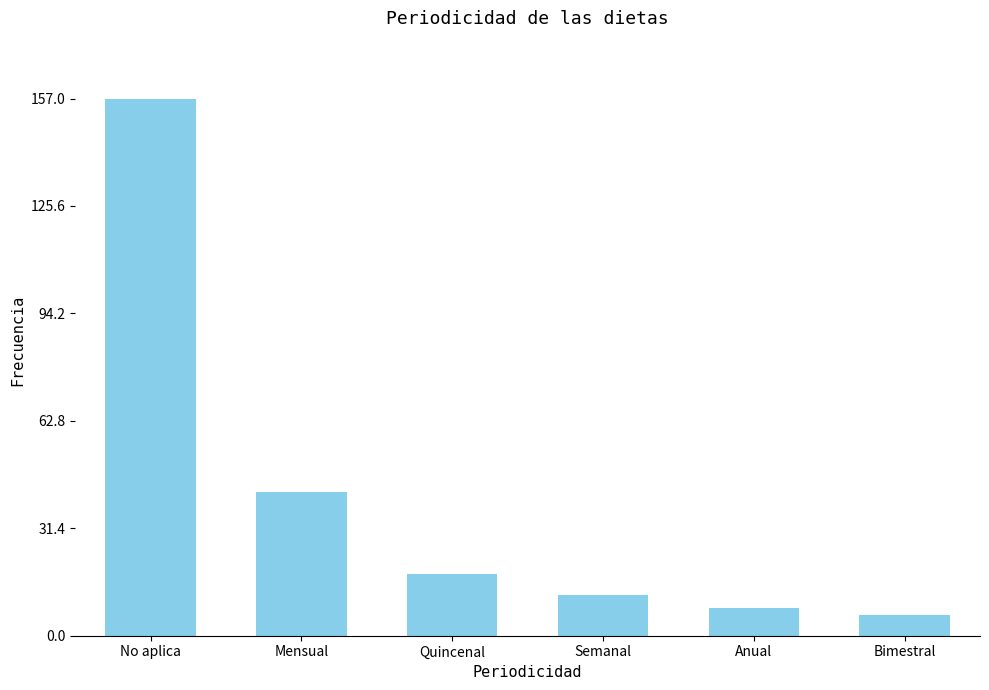

List the labels in order of value, largest first.

No aplica, Mensual, Quincenal, Semanal, Anual, Bimestral